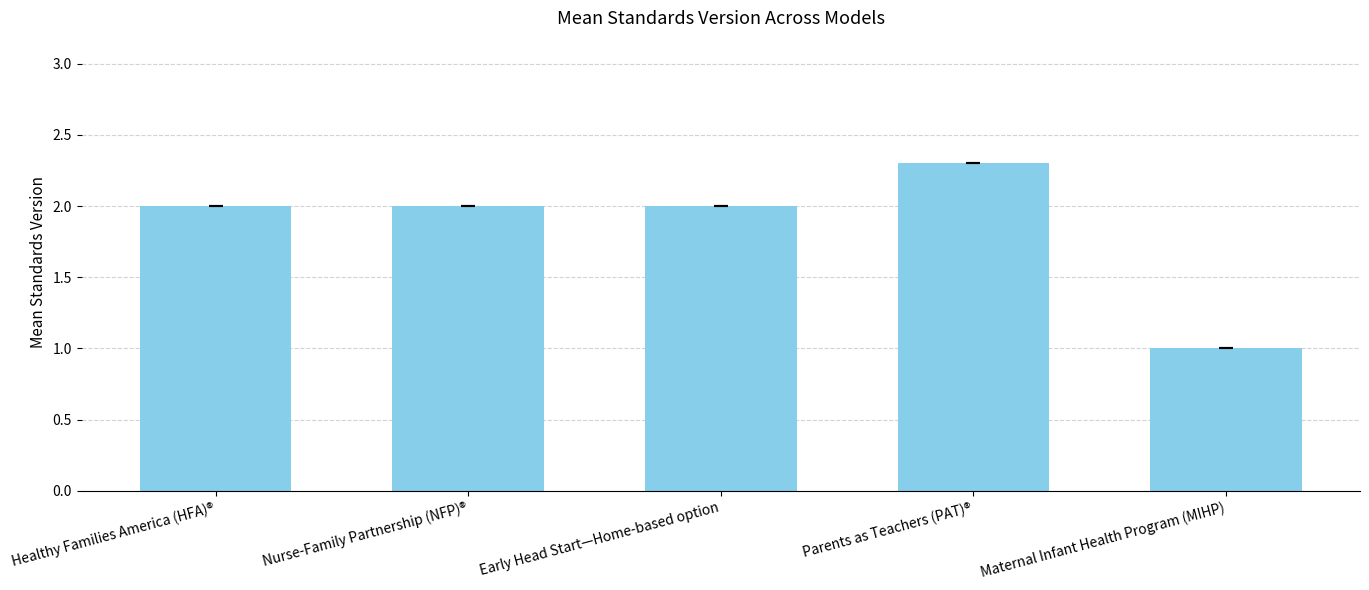

The chart shows a value of 3.0 at Nurse-Family Partnership (NFP)®. True or false?

False